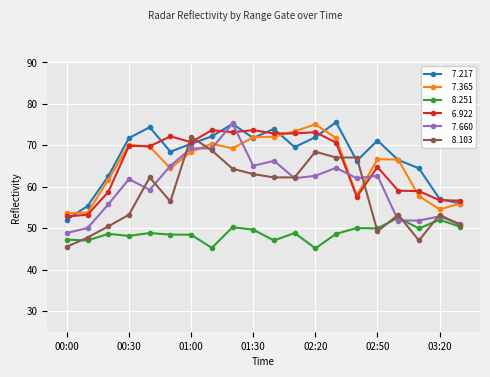

What is the smallest value displayed?

45.1